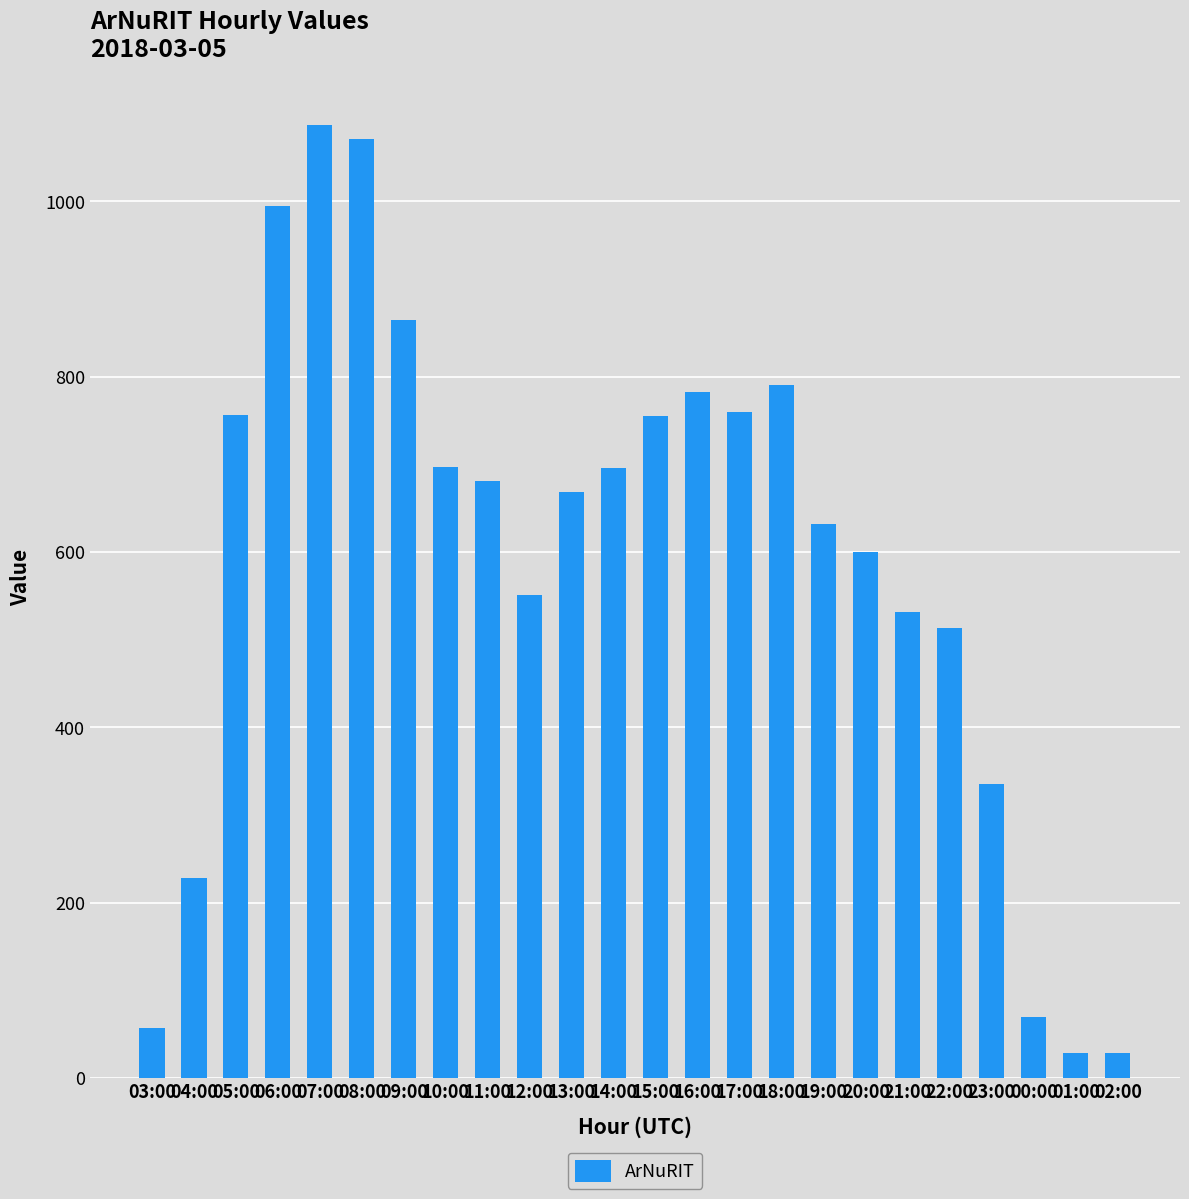

What is the value of the 14th bar from the left?

783